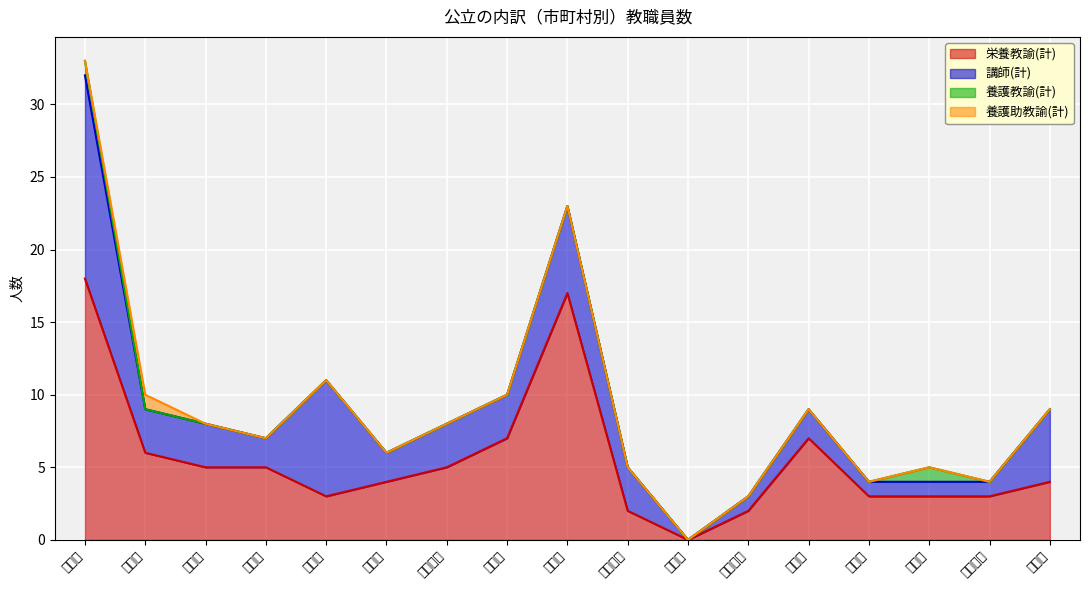

At how many categories does at least one series exceed 9?

2